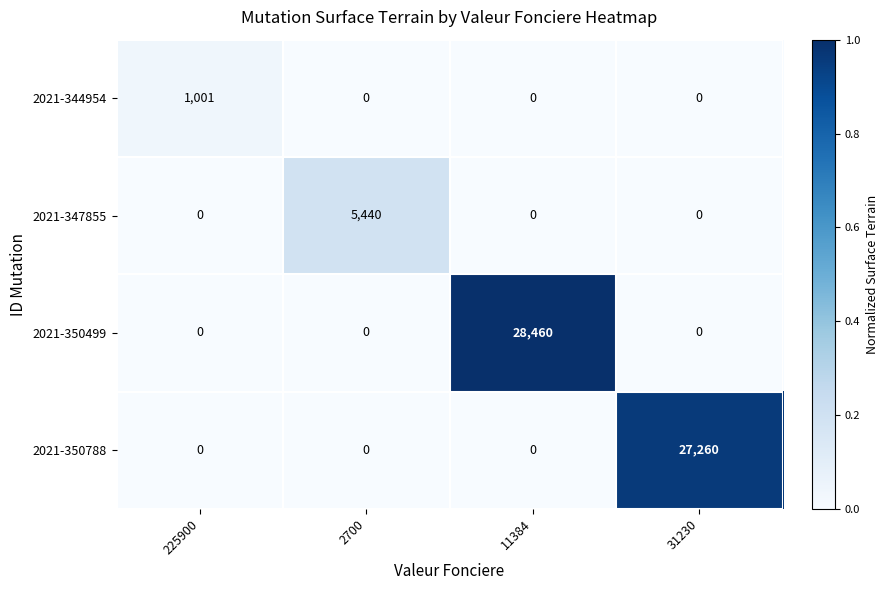

Reading left to right, extract all data points from this chart.

2021-344954: 225900=1001	2700=0	11384=0	31230=0
2021-347855: 225900=0	2700=5440	11384=0	31230=0
2021-350499: 225900=0	2700=0	11384=28460	31230=0
2021-350788: 225900=0	2700=0	11384=0	31230=27260